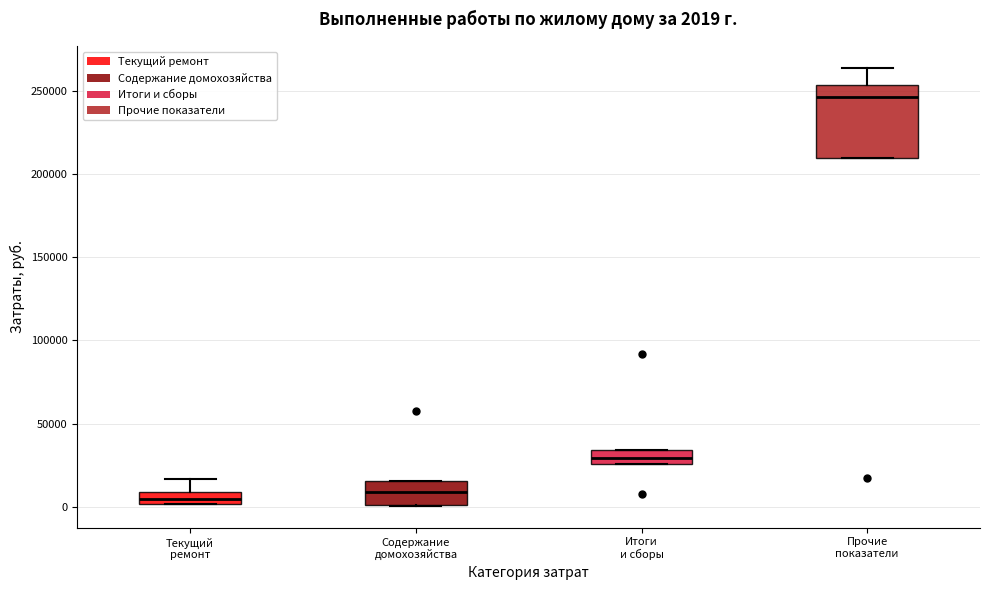

Which box is the tallest, from its lower edge to its upper edge?

Прочие показатели